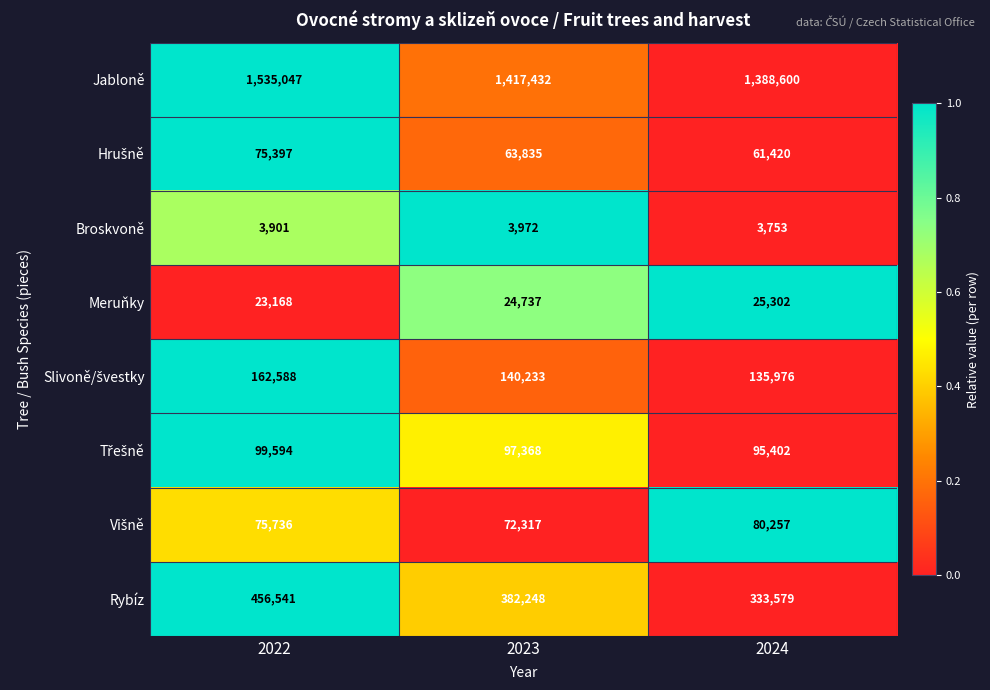

What is the total value across all series at 2024?

2124289